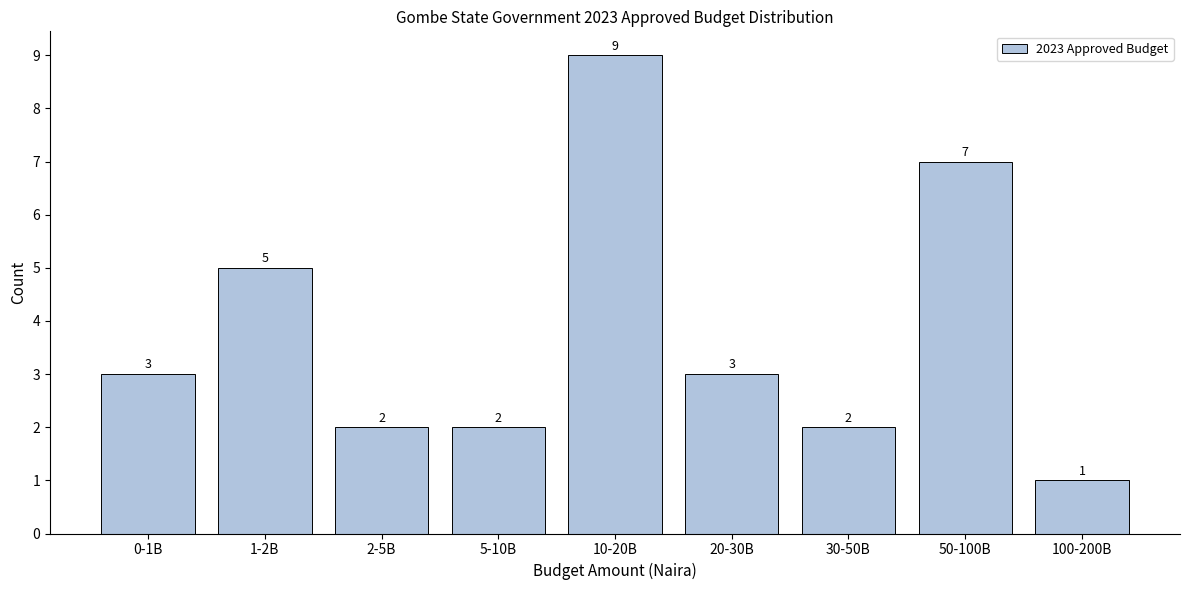

Reading left to right, what are all the values shown in this chart?

0-1B=3	1-2B=5	2-5B=2	5-10B=2	10-20B=9	20-30B=3	30-50B=2	50-100B=7	100-200B=1